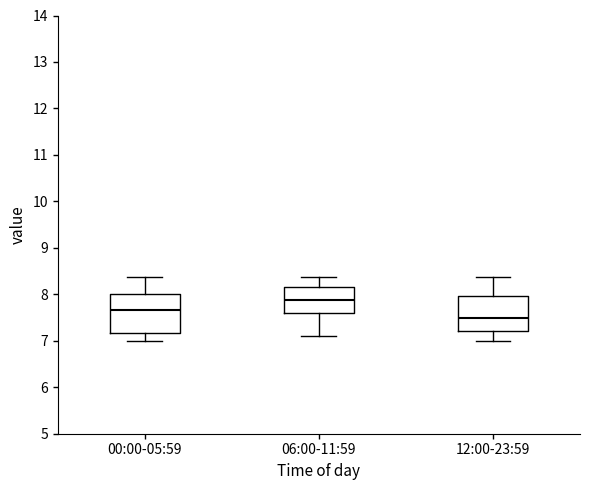

Which box has the lowest median line?

12:00-23:59